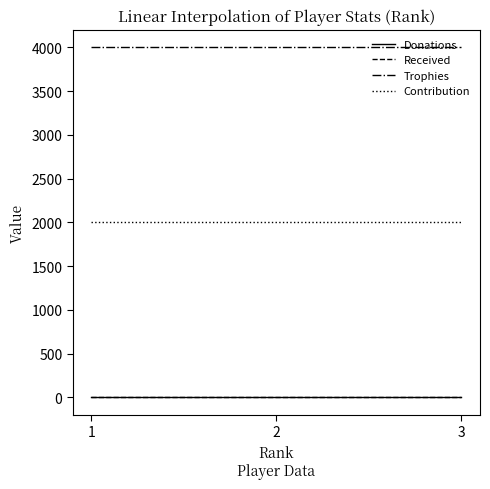

Which has a higher value, 2 or 1?

2